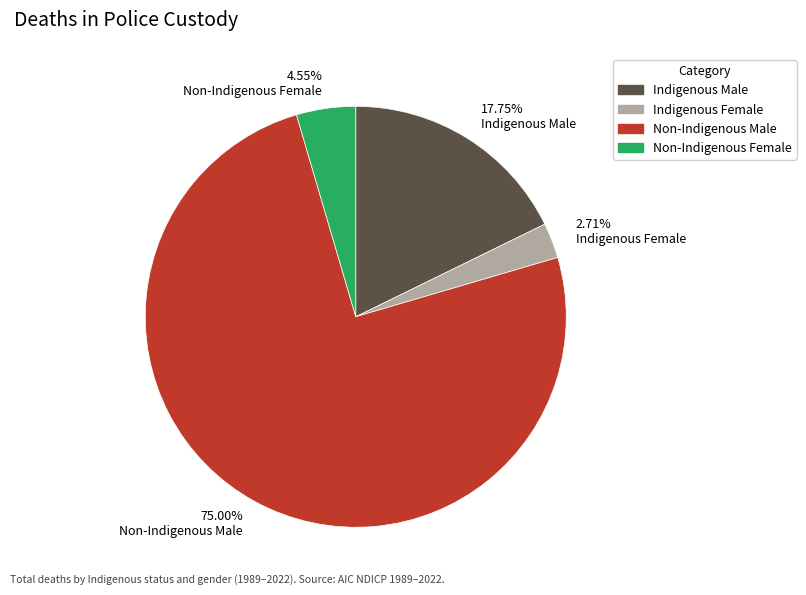

Does any single category account for the majority?

Yes